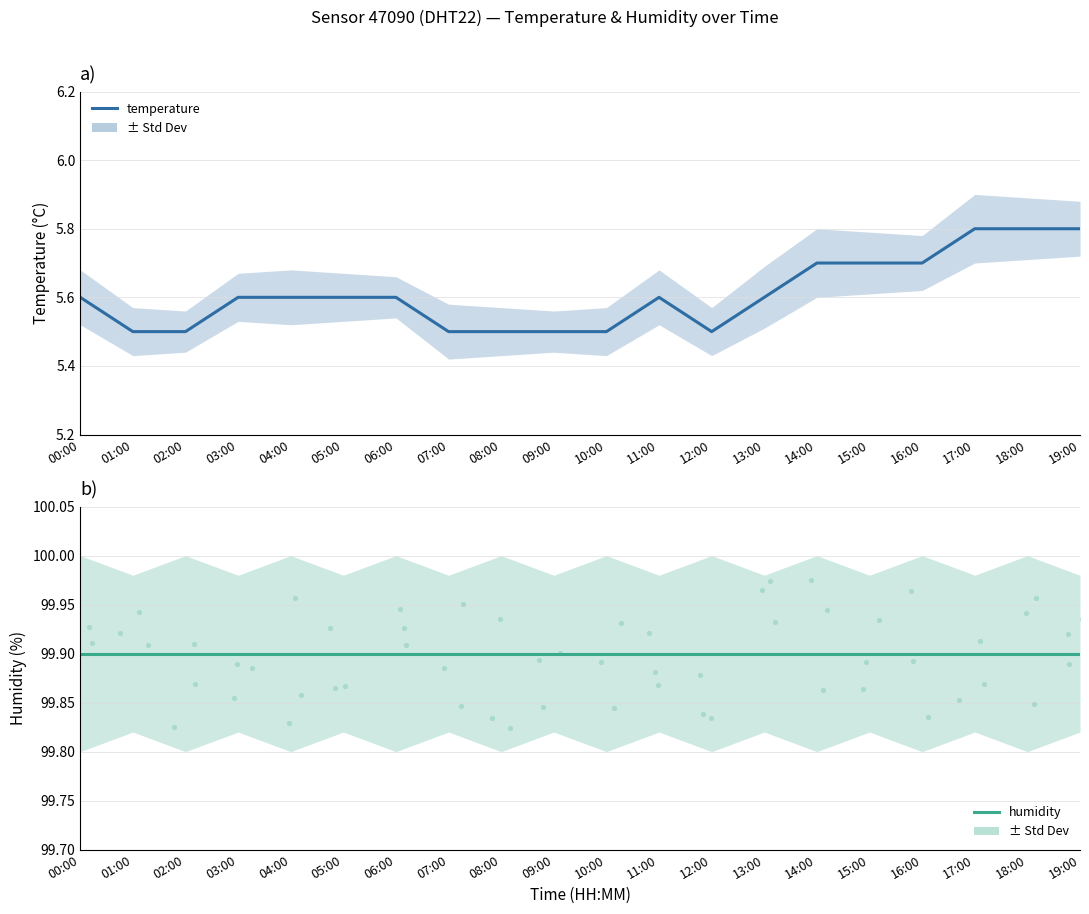

What are all the series names shown in the legend?

temperature, humidity